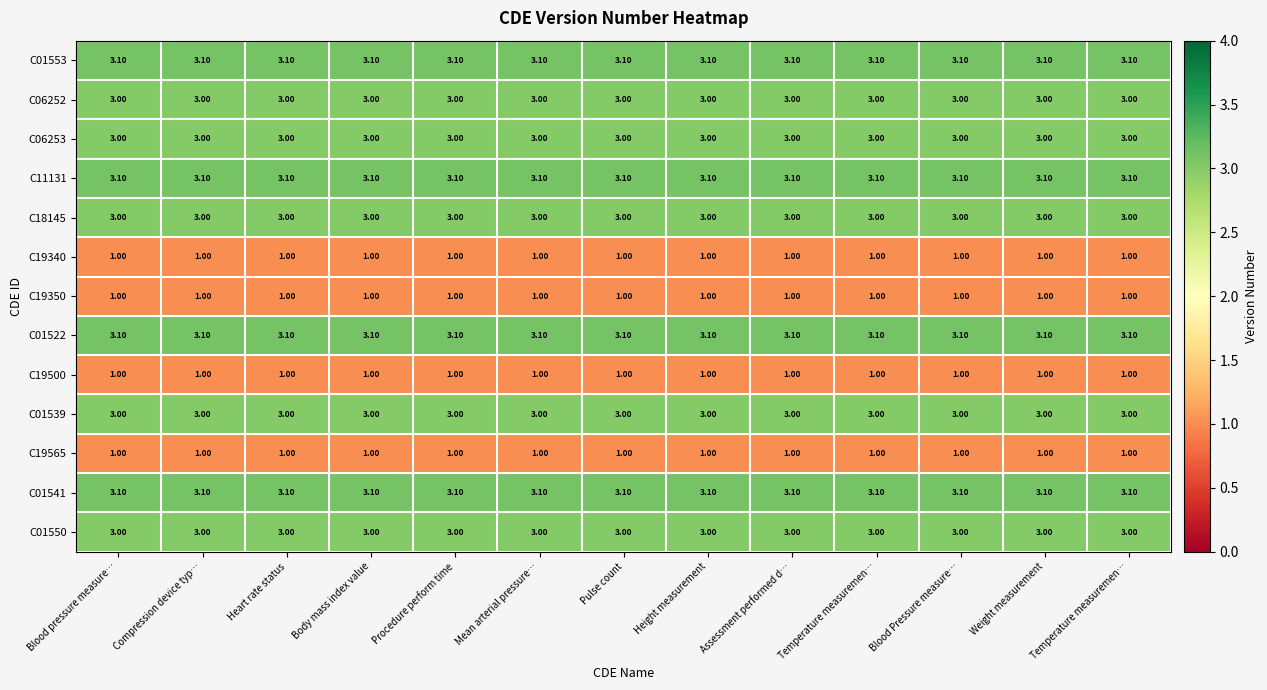

What is the spread (max minus min) of values at Assessment performed d…?

2.1